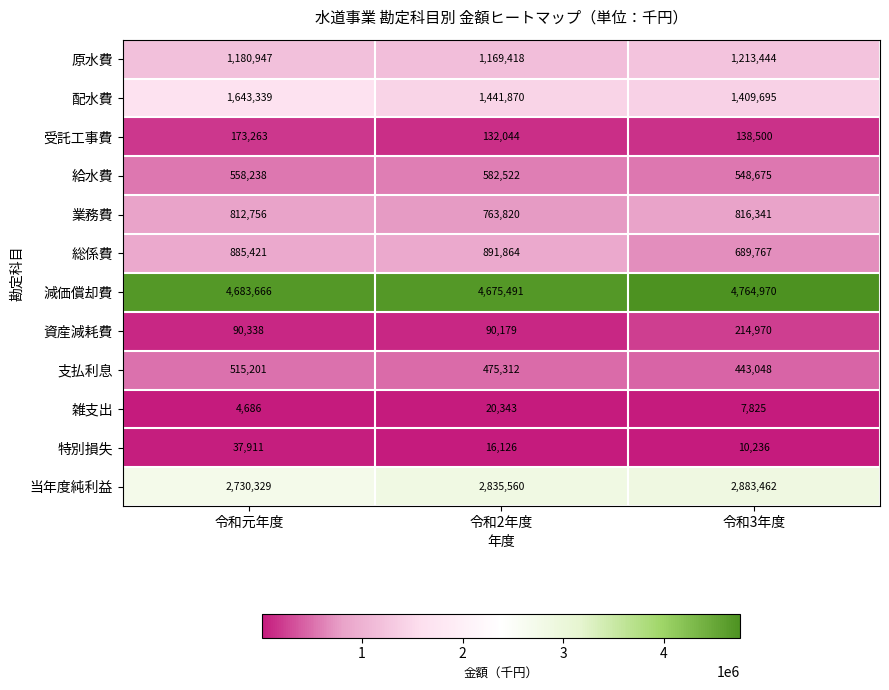

Between 令和2年度 and 令和3年度, which series saw the biggest shift?

総係費